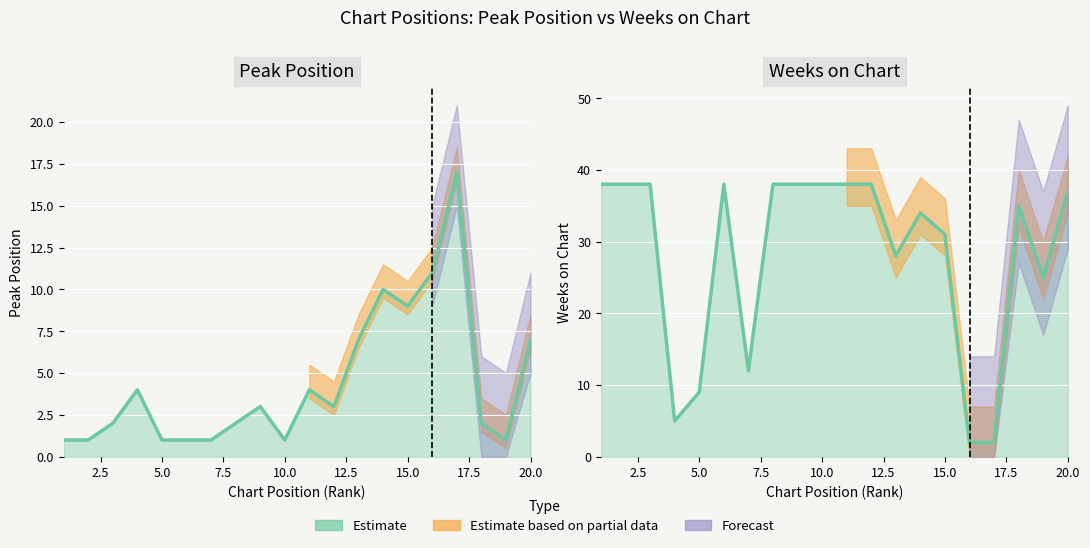

How many interior local peaks does the Peak Position series have?

5